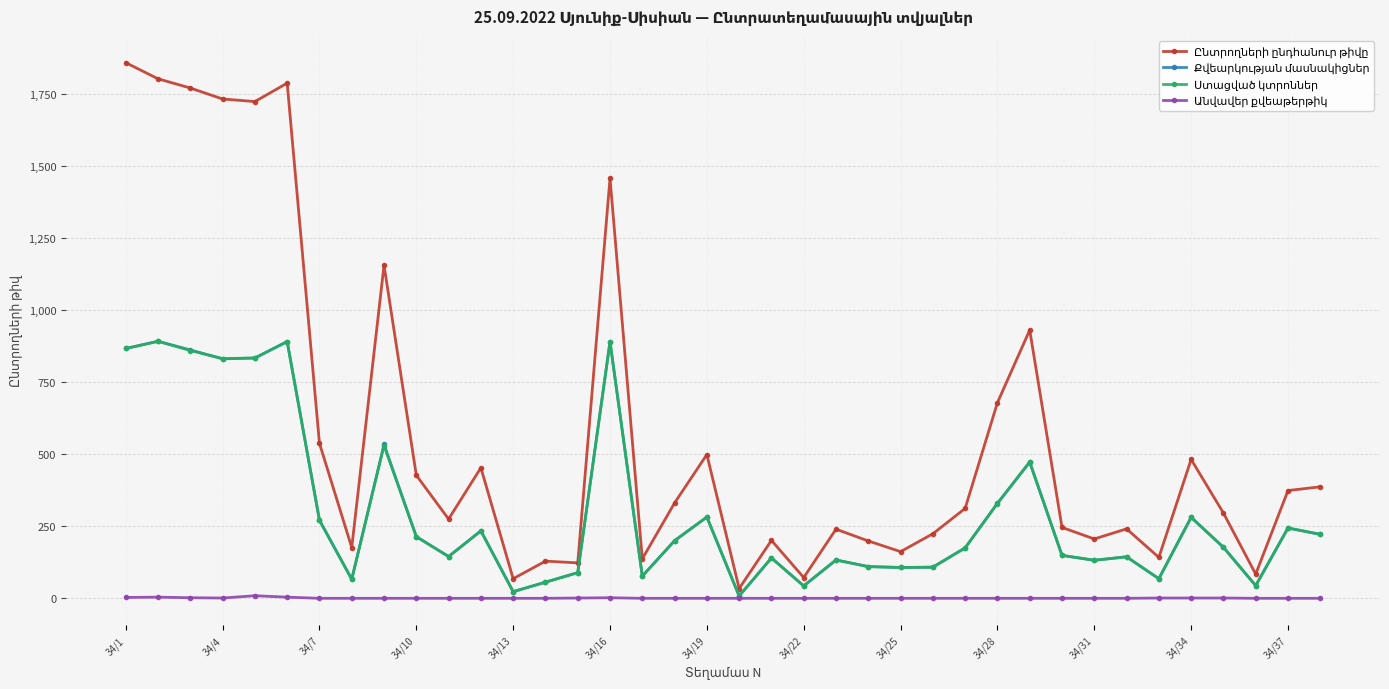

What is the greatest value displayed?

1859